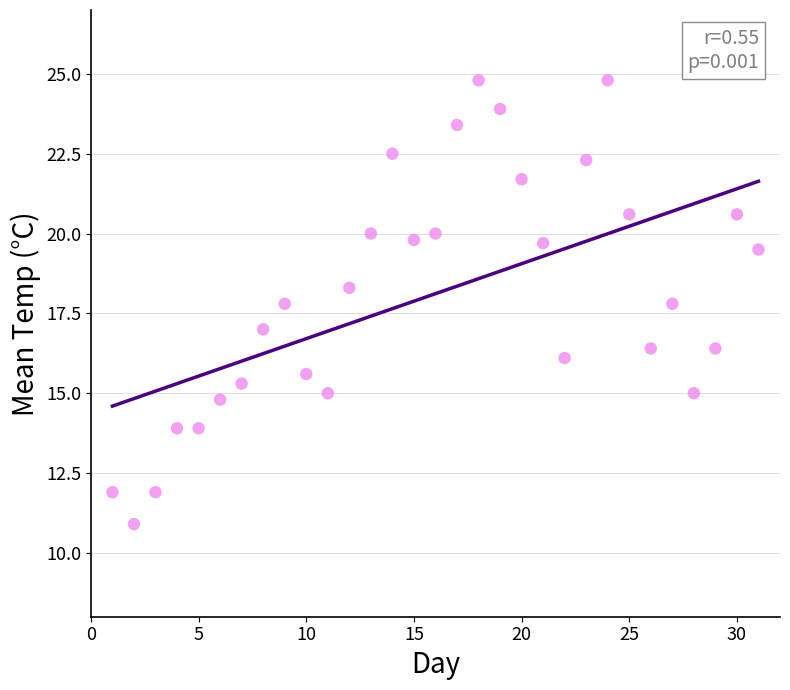

What is the range of Y values (max minus min)?

13.9